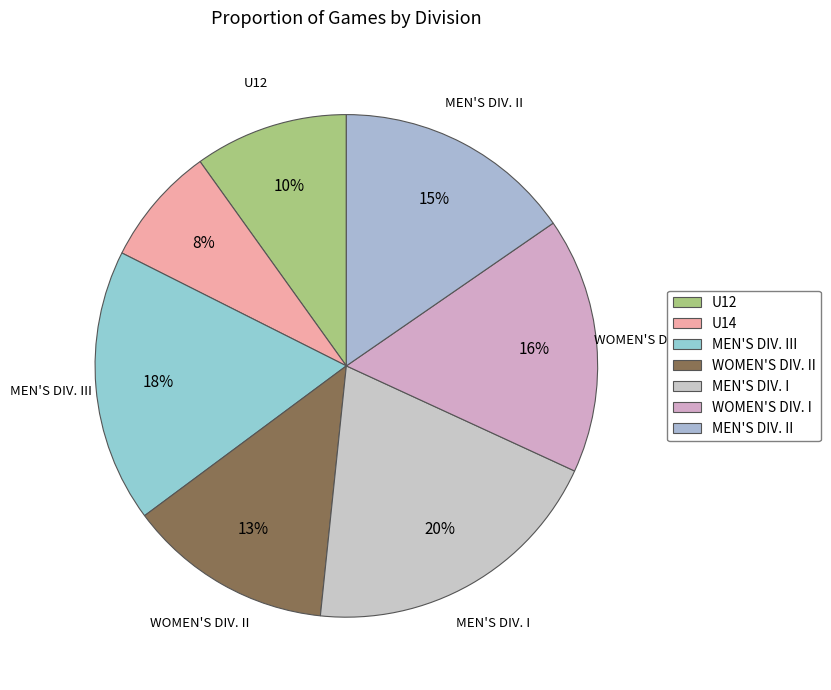

To the nearest percent, what is the average slice percentage?

14%